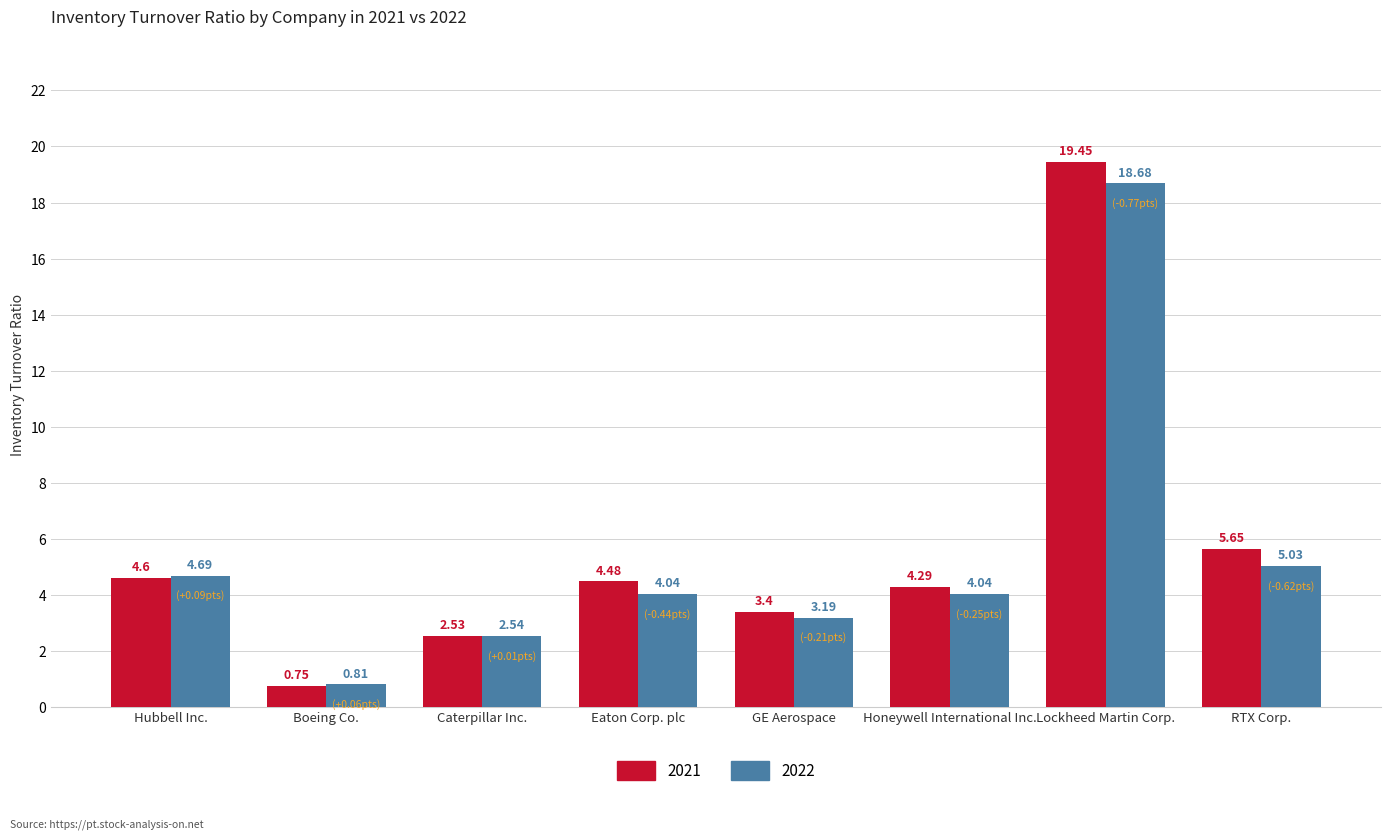

At which category does the chart reach its minimum across all series?

Boeing Co.